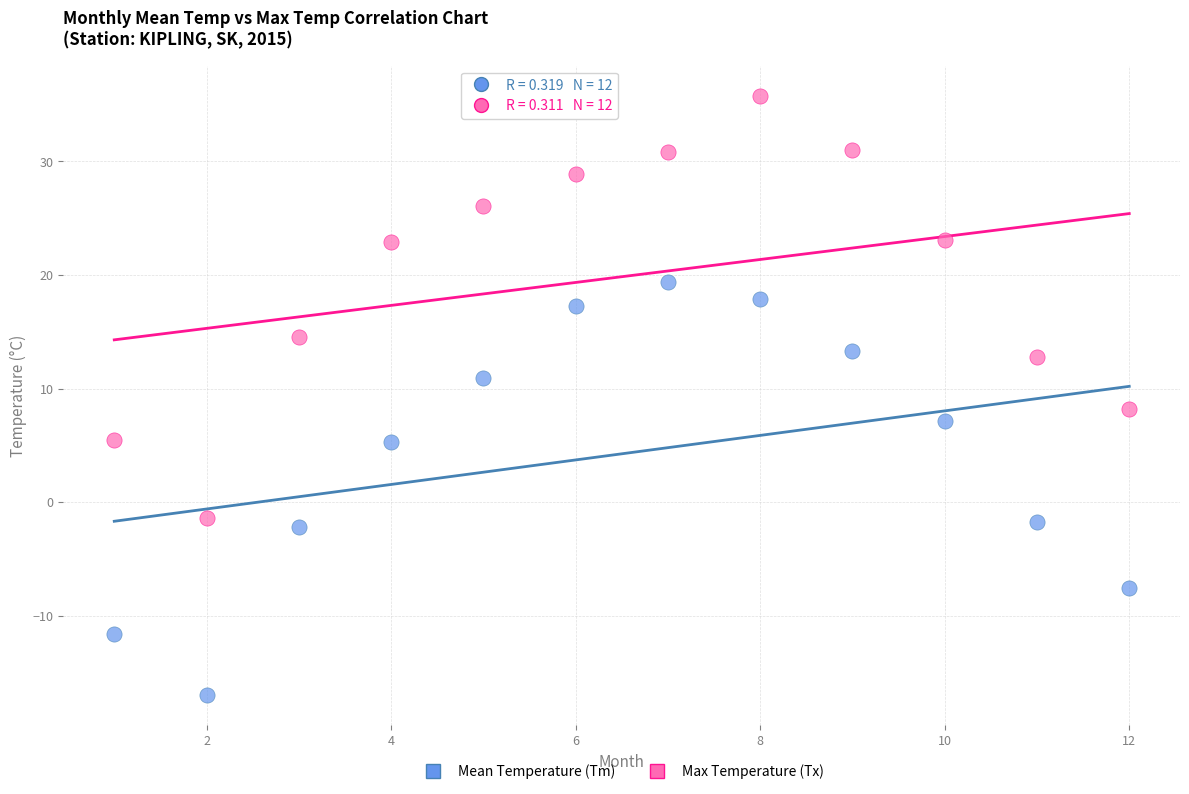

Which series reaches the minimum Y coordinate?

Mean Temperature (Tm)